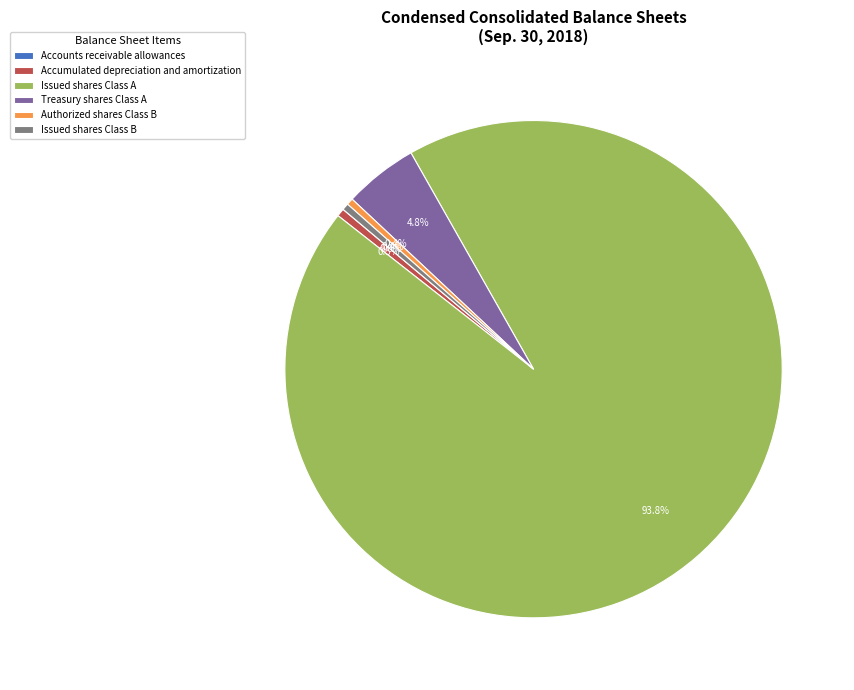

Is it true that Treasury shares Class A is 5% of the pie?

True